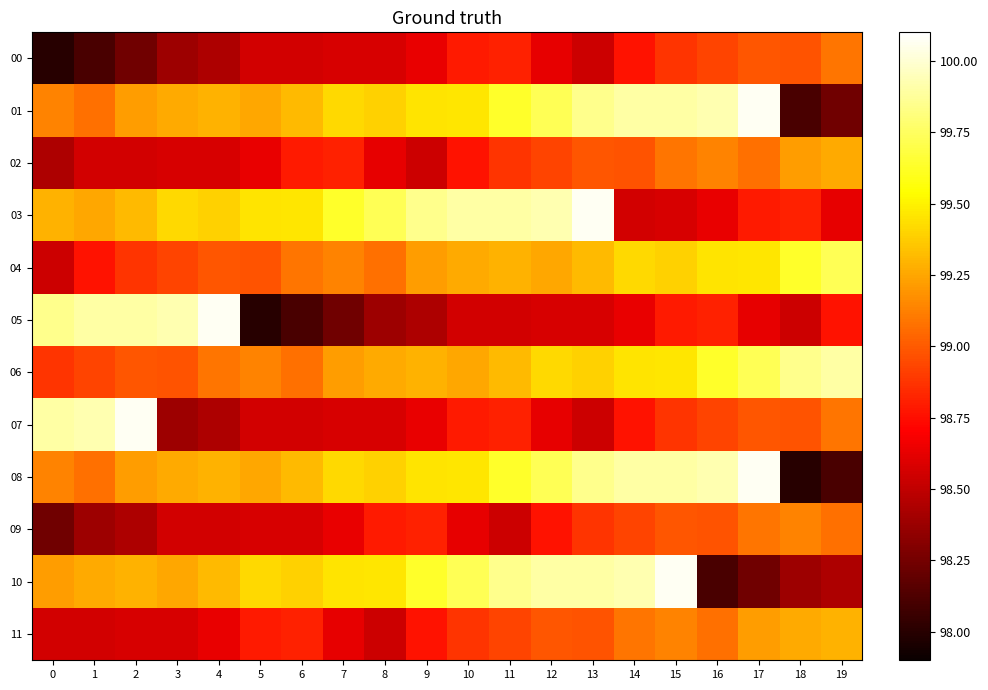

Between 10 and 12, which is larger?

10